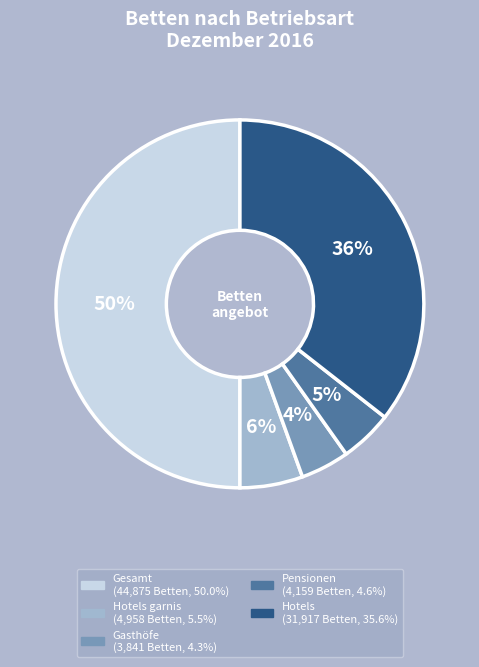

To the nearest percent, what is the average slice percentage?

20%